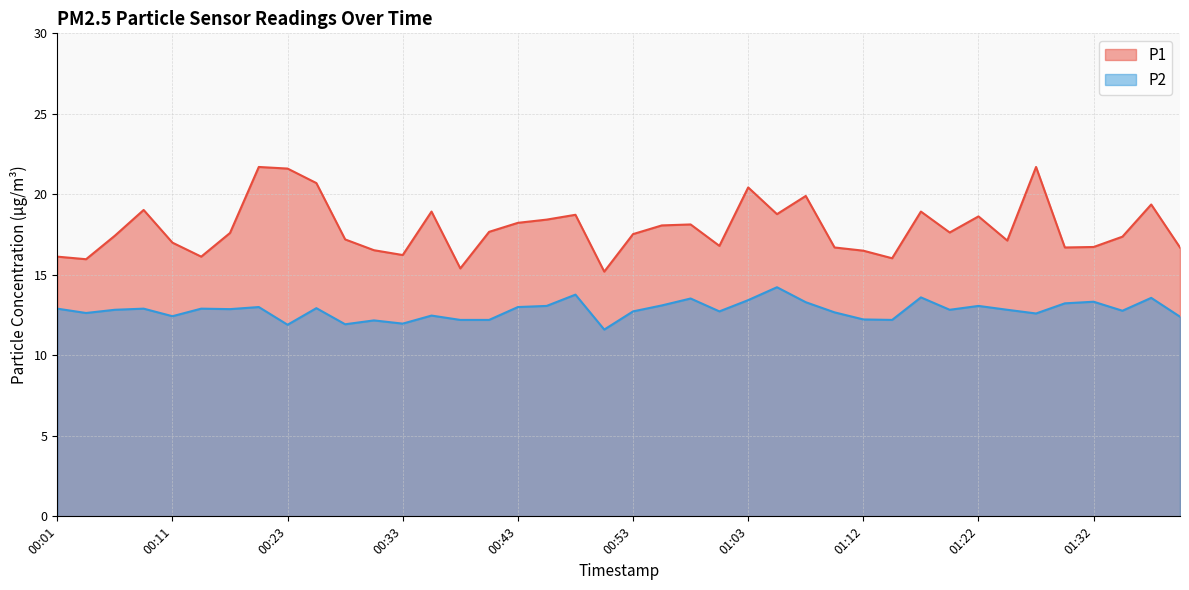

What position from the right is 01:05?

15